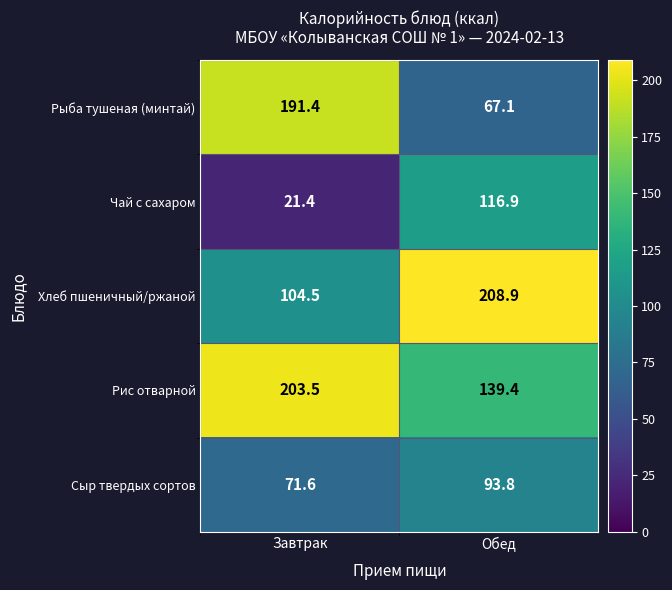

Is the value of Сыр твердых сортов at Завтрак greater than the value of Рис отварной at Завтрак?

No